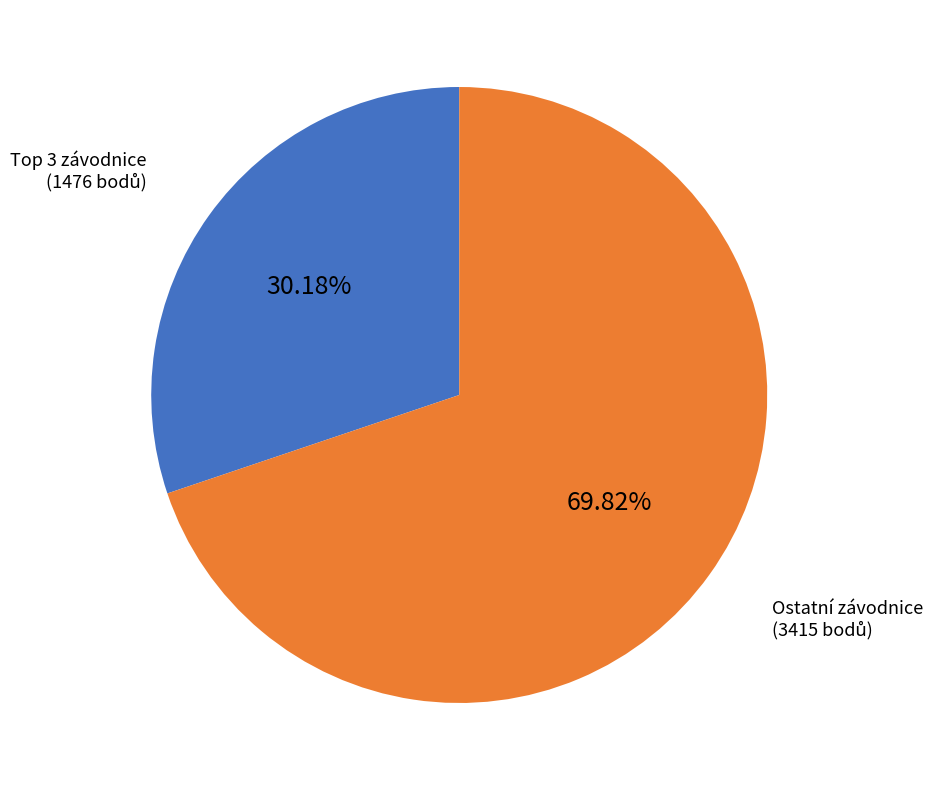

Is there any slice that represents more than half of the pie?

Yes